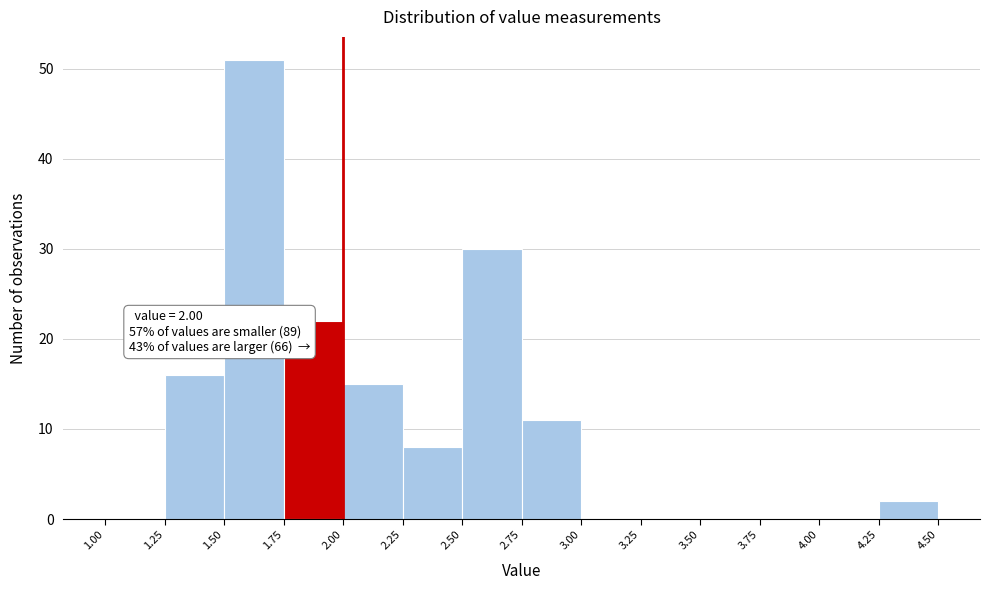

Over which range of the x-axis is the bar tallest?

1.50 to 1.75